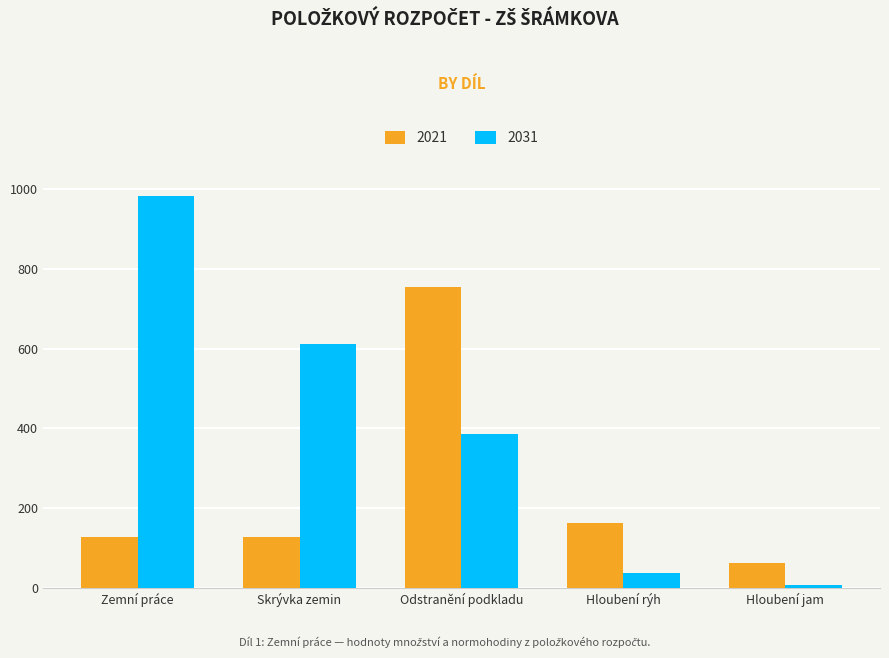

How many bars are there in each group?

2